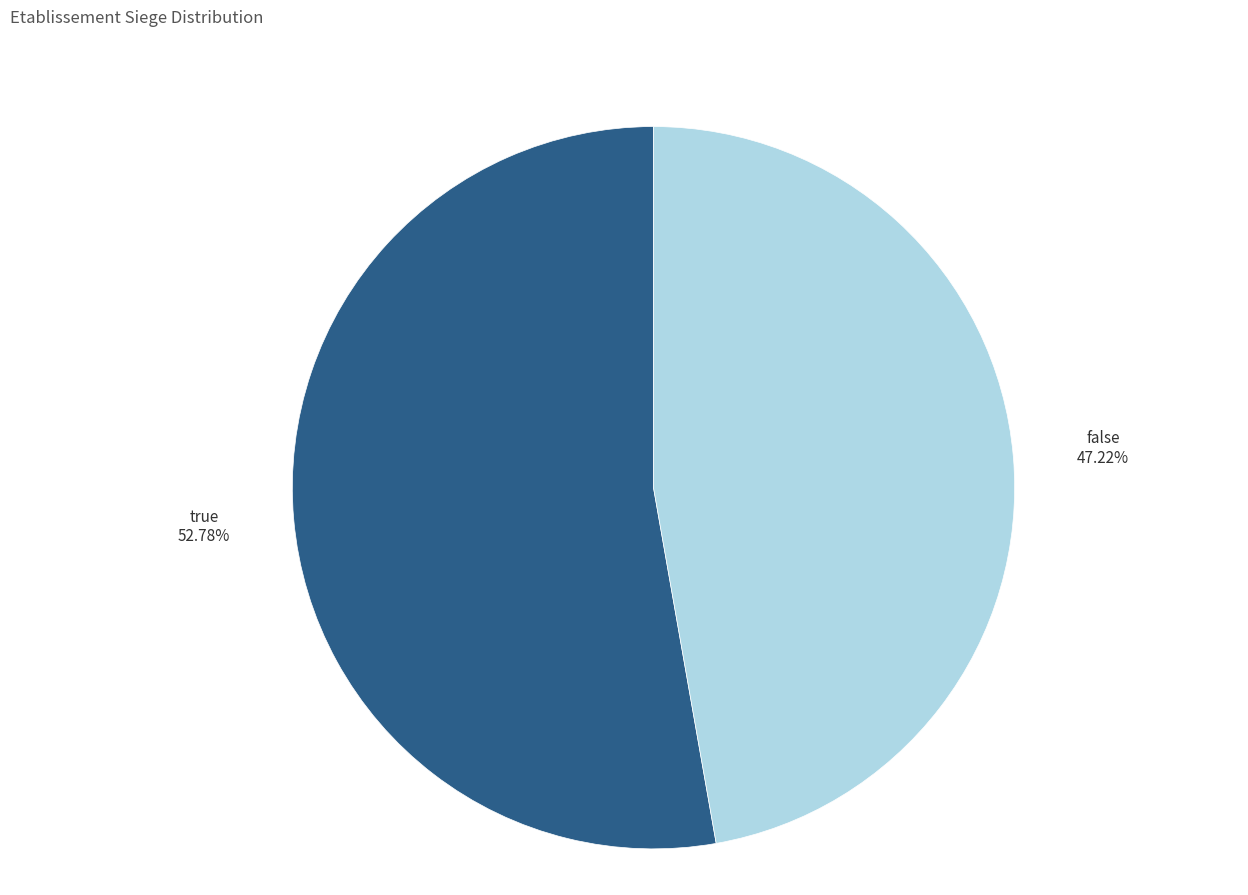

Do false and true together represent more than half of the pie?

Yes